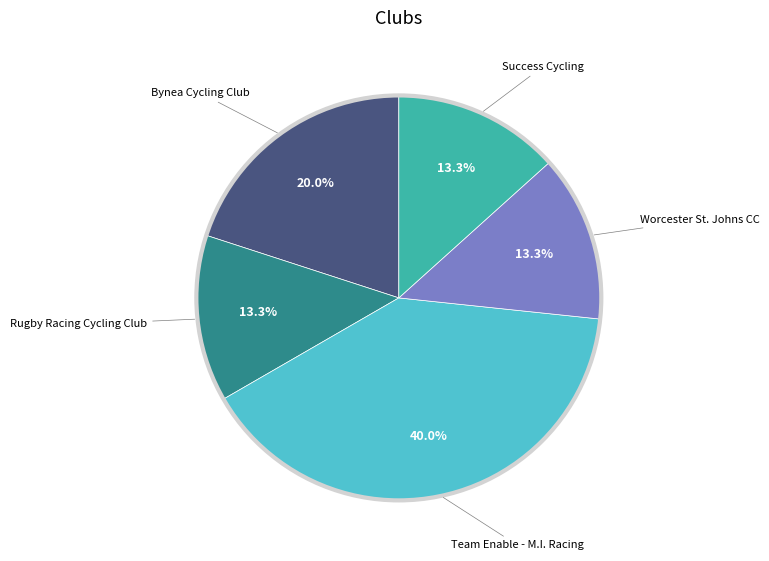

Is there a majority slice in this chart?

No